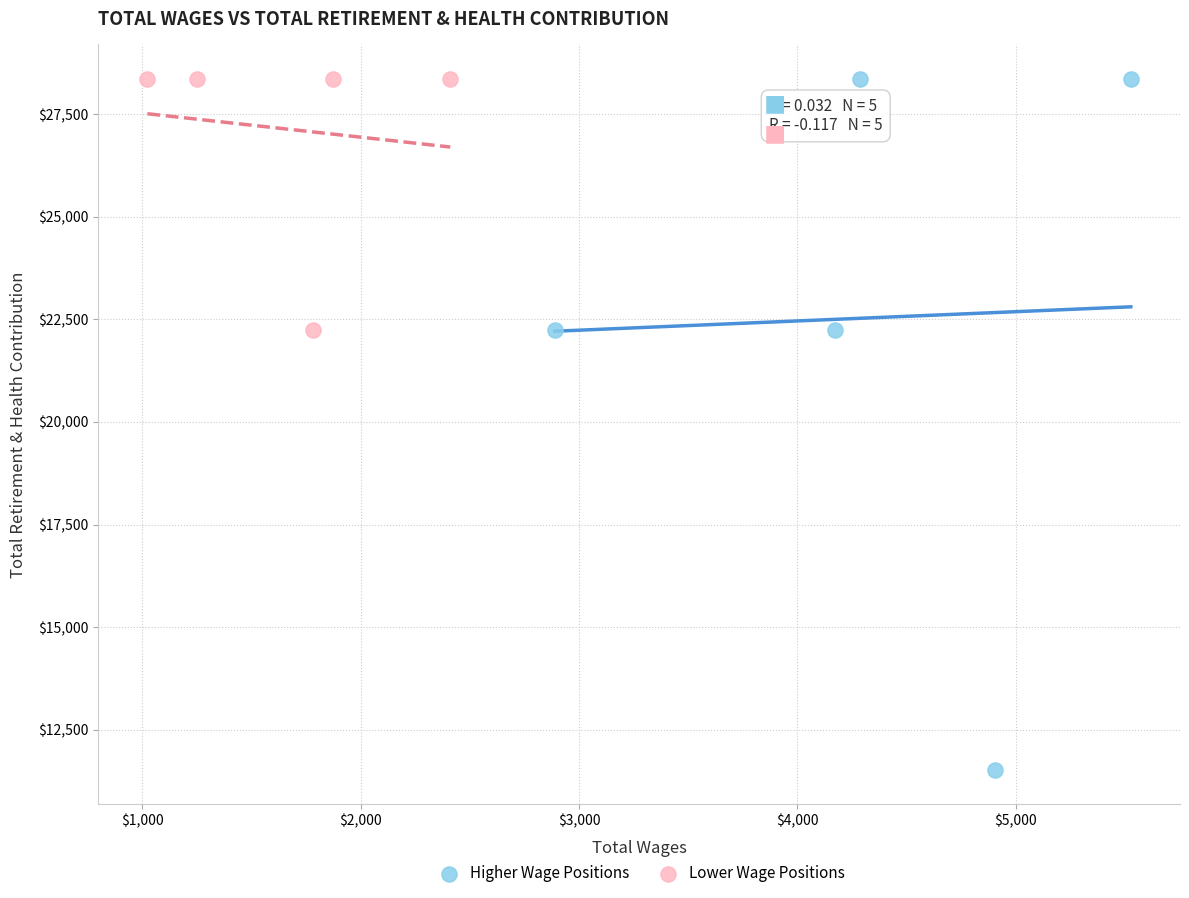

What are all the series names shown in the legend?

Higher Wage Positions, Lower Wage Positions